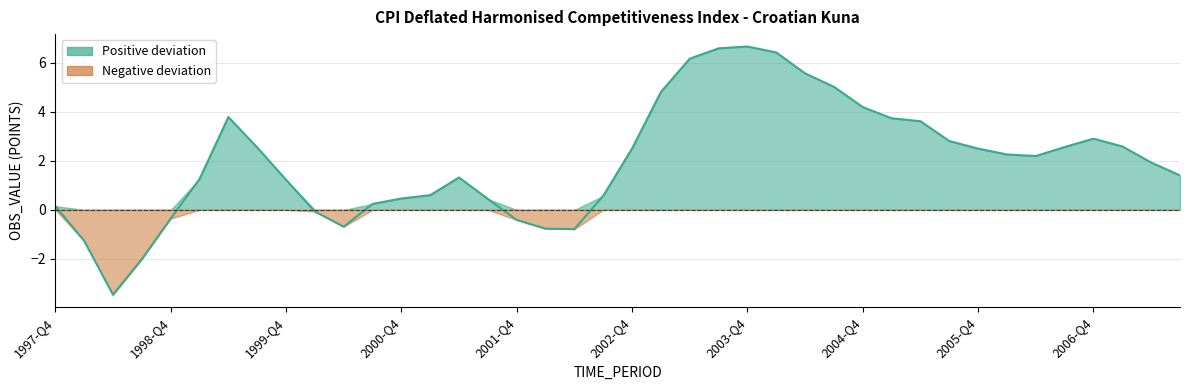

Reading left to right, what are all the values shown in this chart?

0.2	-1.3	-3.5	-2.0	-0.4	1.3	3.8	2.5	1.2	-0.1	-0.7	0.2	0.5	0.6	1.3	0.4	-0.4	-0.8	-0.8	0.6	2.5	4.8	6.2	6.6	6.7	6.4	5.6	5.0	4.2	3.7	3.6	2.8	2.5	2.3	2.2	2.6	2.9	2.6	1.9	1.4